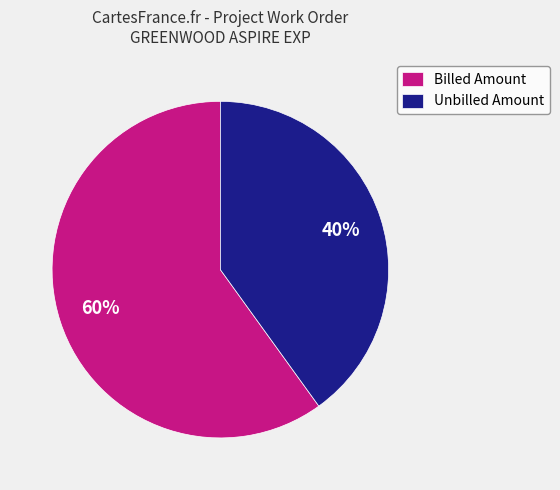

Which has a higher value, Unbilled Amount or Billed Amount?

Billed Amount